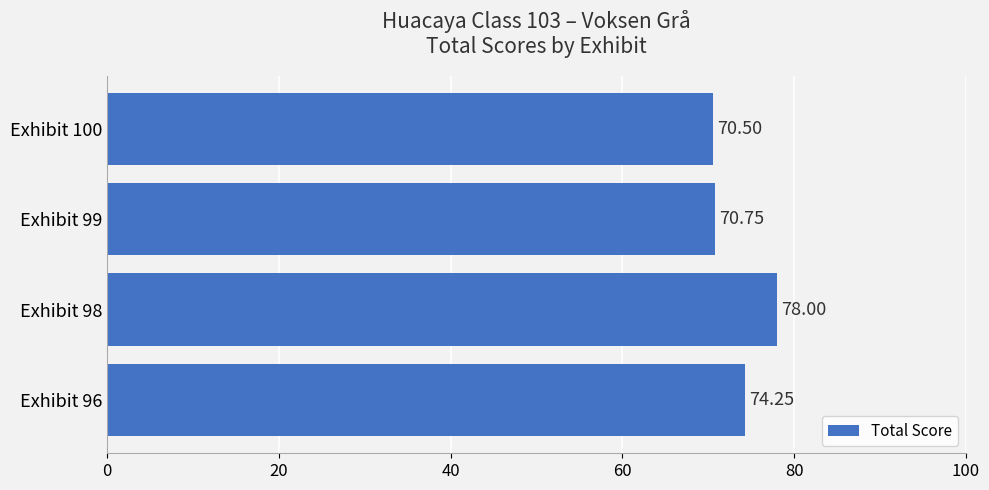

How many categories are shown in the chart?

4